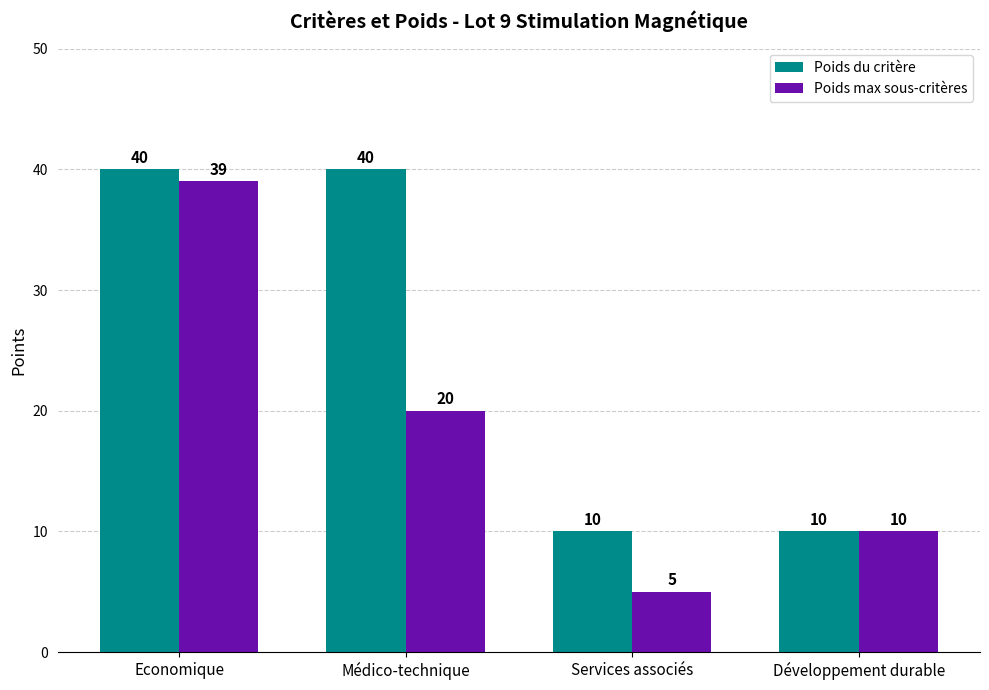

Which series has the largest total across all categories?

Poids du critère